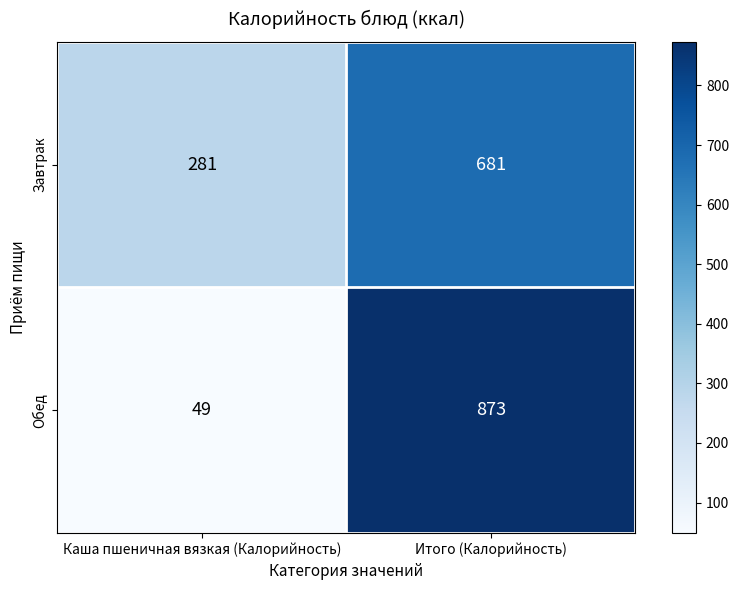

Rank the series by their average value, from lowest to highest.

Обед, Завтрак